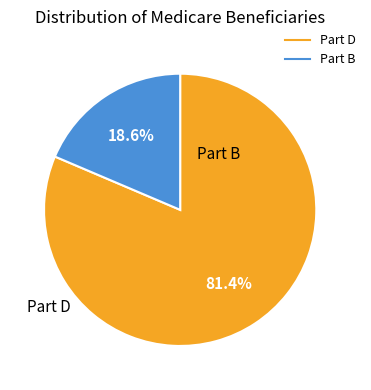

Is there a majority slice in this chart?

Yes